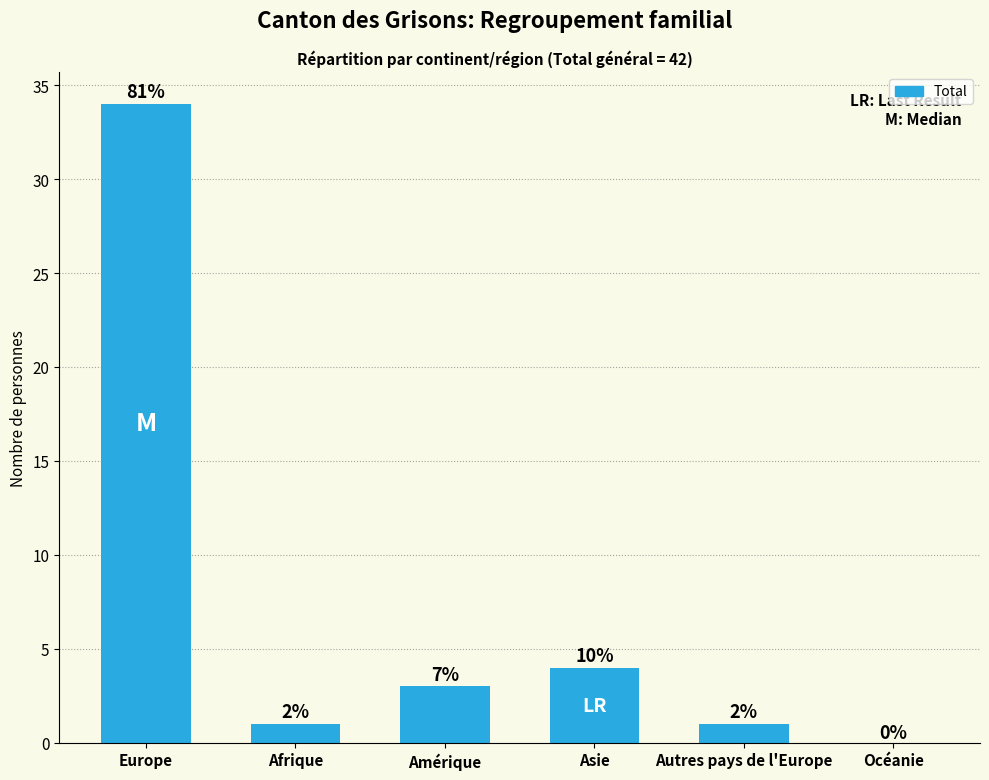

What is the ratio of the value at Autres pays de l'Europe to the value at Amérique?

0.3